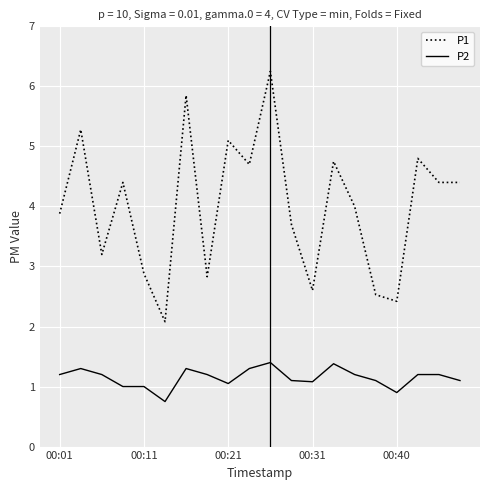

List the series in order of their peak value, highest first.

P1, P2